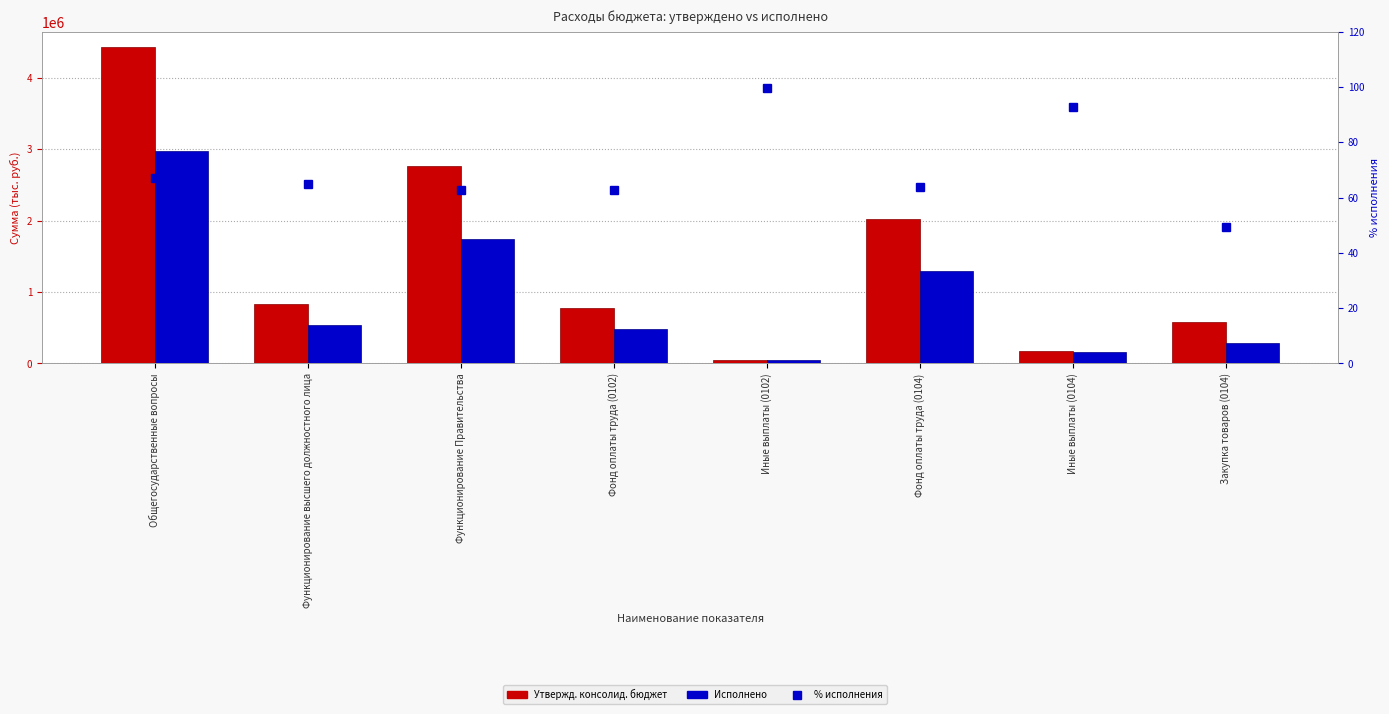

Reading left to right, transcribe all the data shown in this chart.

Утвержд. консолид. бюджет: Общегосударственные вопросы=4425300.0	Функционирование высшего должностного лица=827200.0	Функционирование Правительства=2771400.0	Фонд оплаты труда (0102)=778000.0	Иные выплаты (0102)=49200.0	Фонд оплаты труда (0104)=2019600.0	Иные выплаты (0104)=178100.0	Закупка товаров (0104)=573700.0
Исполнено: Общегосударственные вопросы=2969383.9	Функционирование высшего должностного лица=536280.0	Функционирование Правительства=1737714.2	Фонд оплаты труда (0102)=487157.0	Иные выплаты (0102)=49123.0	Фонд оплаты труда (0104)=1289097.3	Иные выплаты (0104)=165304.0	Закупка товаров (0104)=283312.9
% исполнения: Общегосударственные вопросы=67.1	Функционирование высшего должностного лица=64.8	Функционирование Правительства=62.7	Фонд оплаты труда (0102)=62.6	Иные выплаты (0102)=99.8	Фонд оплаты труда (0104)=63.8	Иные выплаты (0104)=92.8	Закупка товаров (0104)=49.4